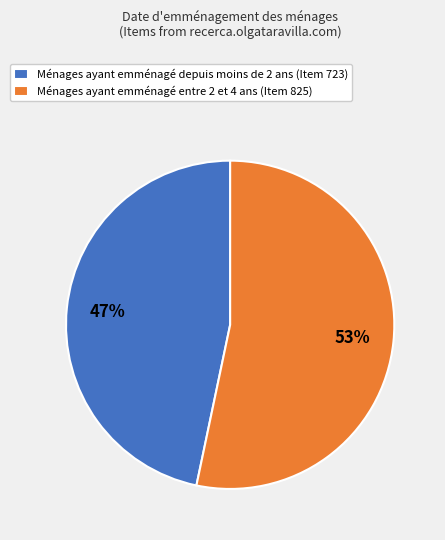

Which has a higher value, Ménages ayant emménagé depuis moins de 2 ans (Item 723) or Ménages ayant emménagé entre 2 et 4 ans (Item 825)?

Ménages ayant emménagé entre 2 et 4 ans (Item 825)